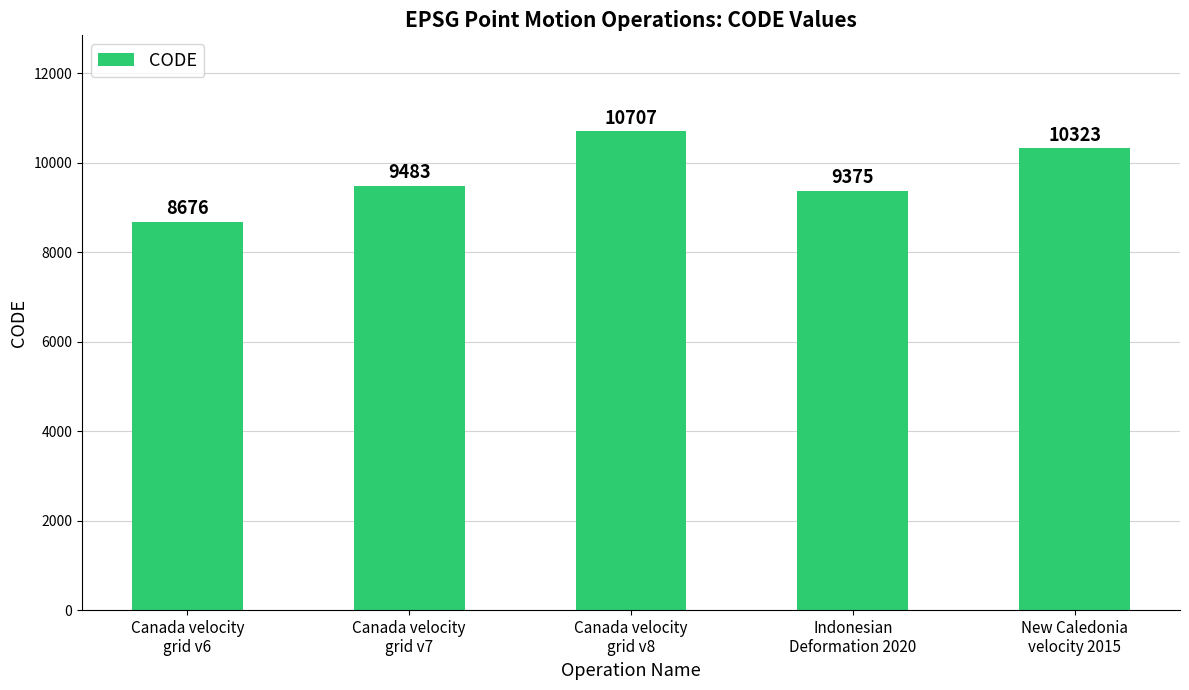

What is the sum of all values?

48564